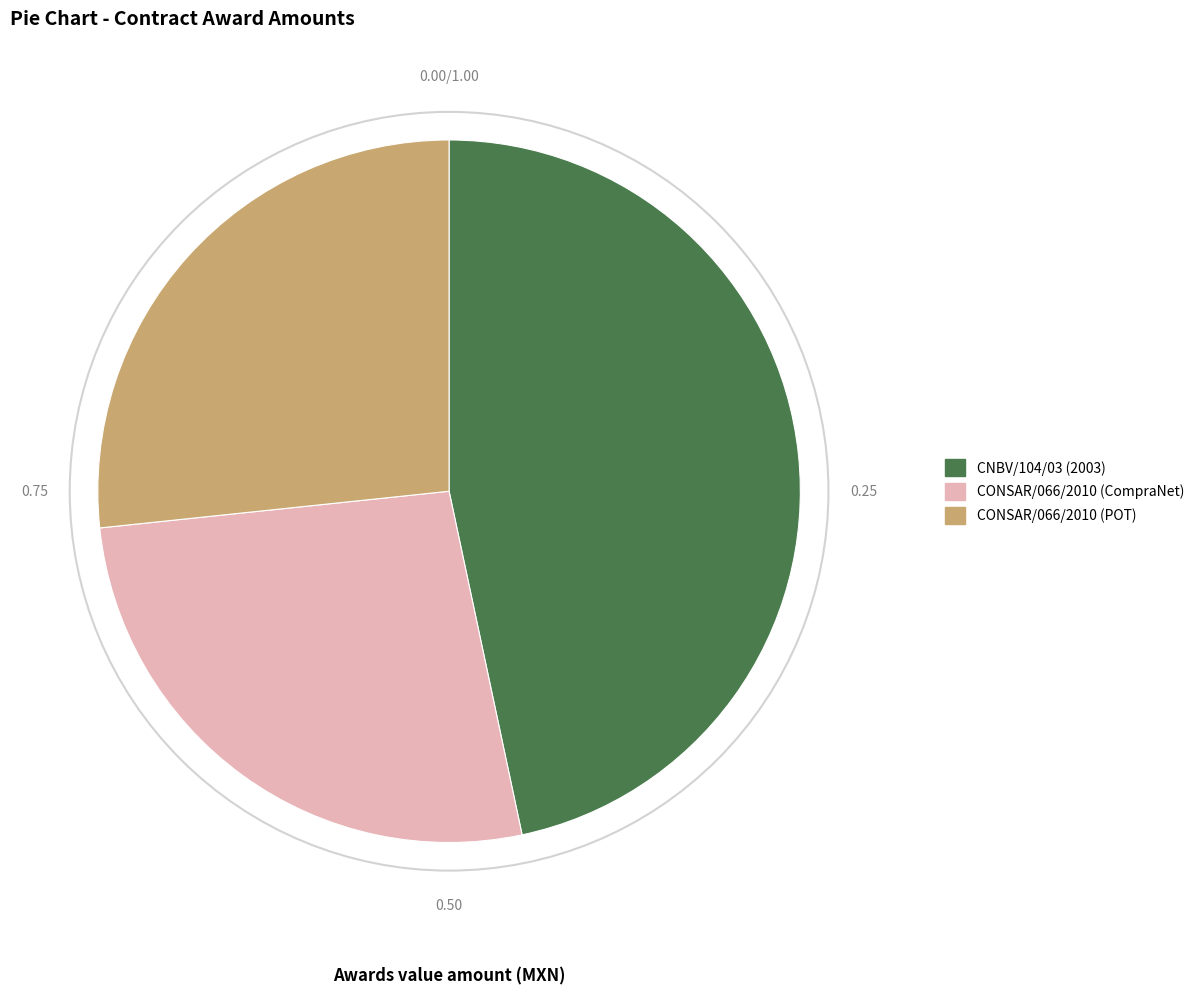

The CONSAR/066/2010 (CompraNet) slice represents 32% of the pie. True or false?

False